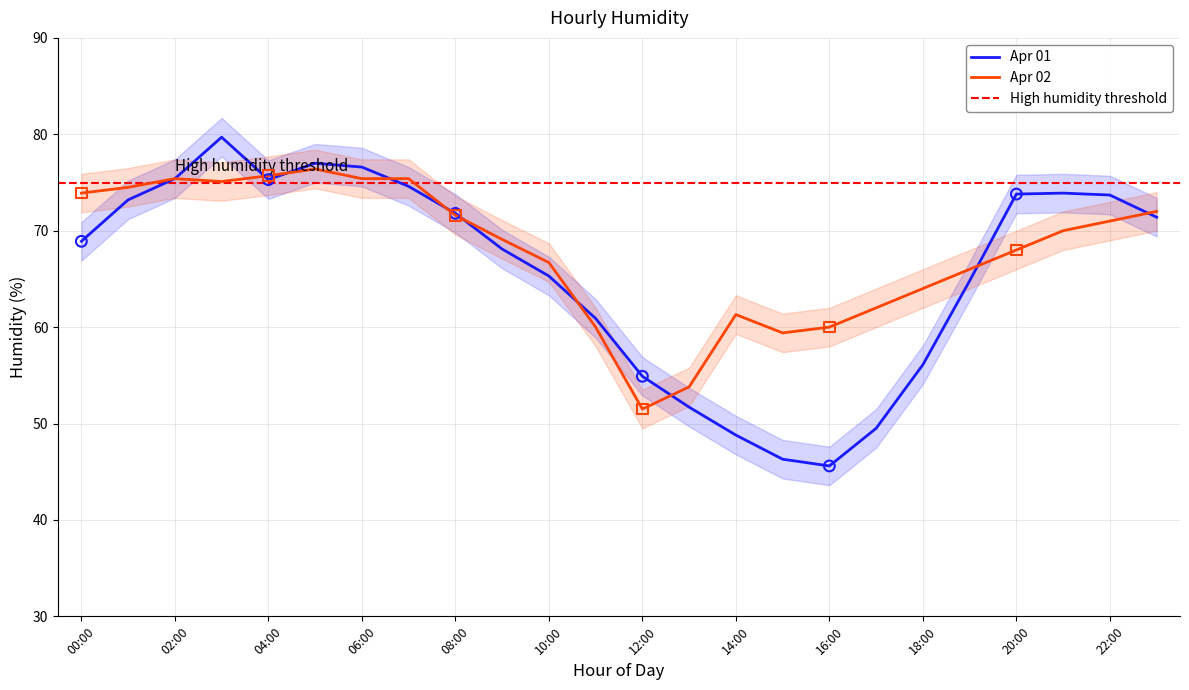

What are all the series names shown in the legend?

Apr 01, Apr 02